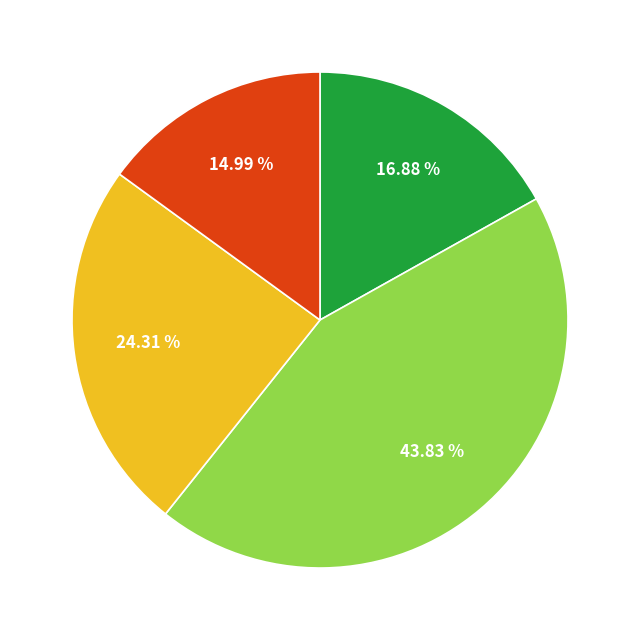

Is there any slice that represents more than half of the pie?

No